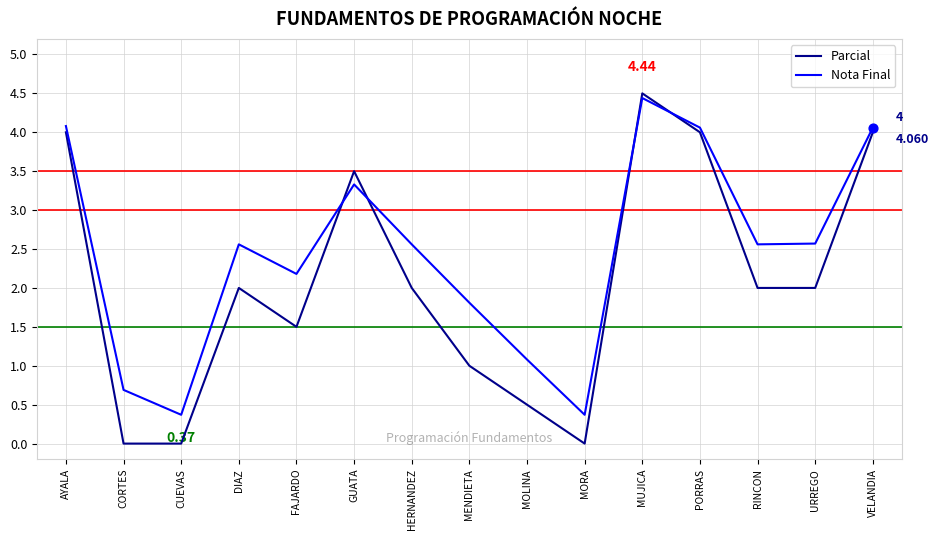

Which series has the widest spread of values?

Parcial